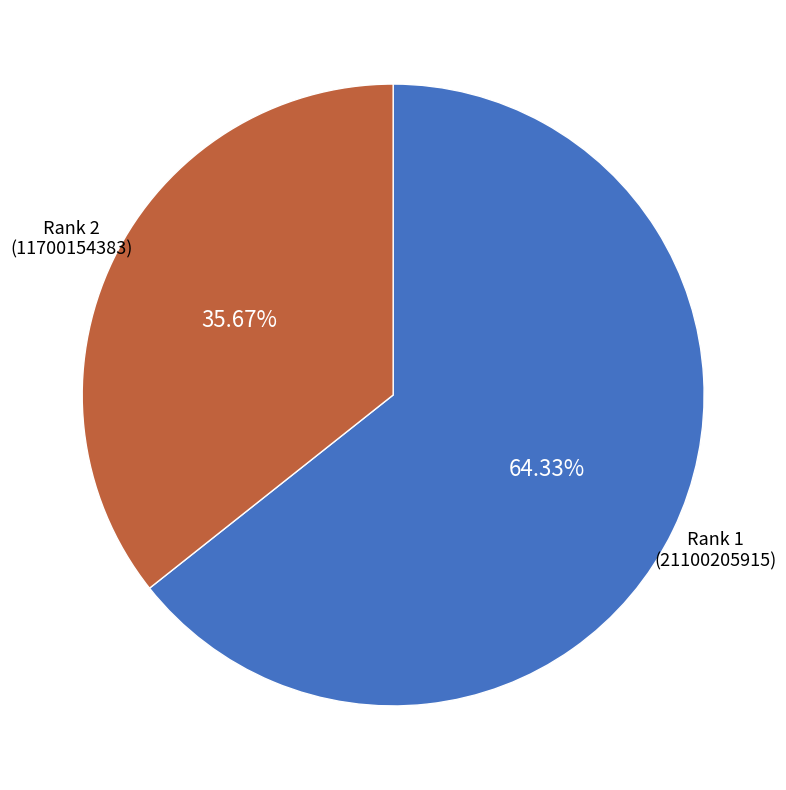

Which category accounts for the majority?

Rank 1